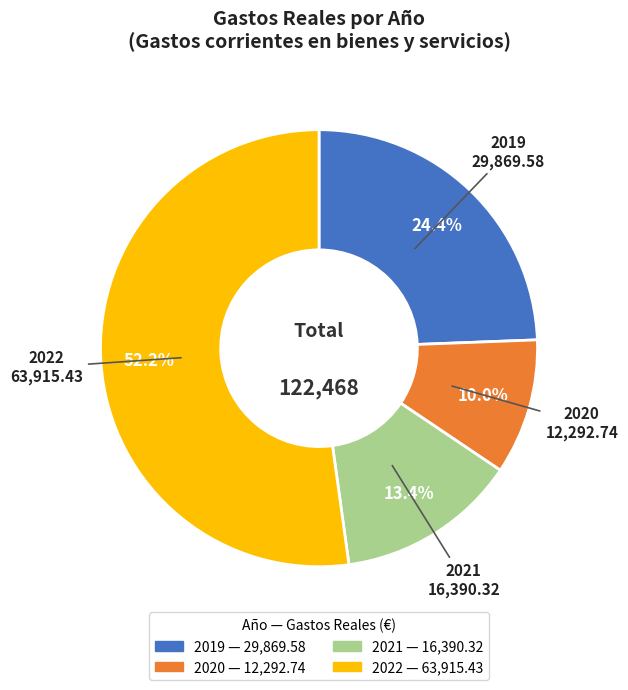

What portion of the pie excludes 2020?

90.0%